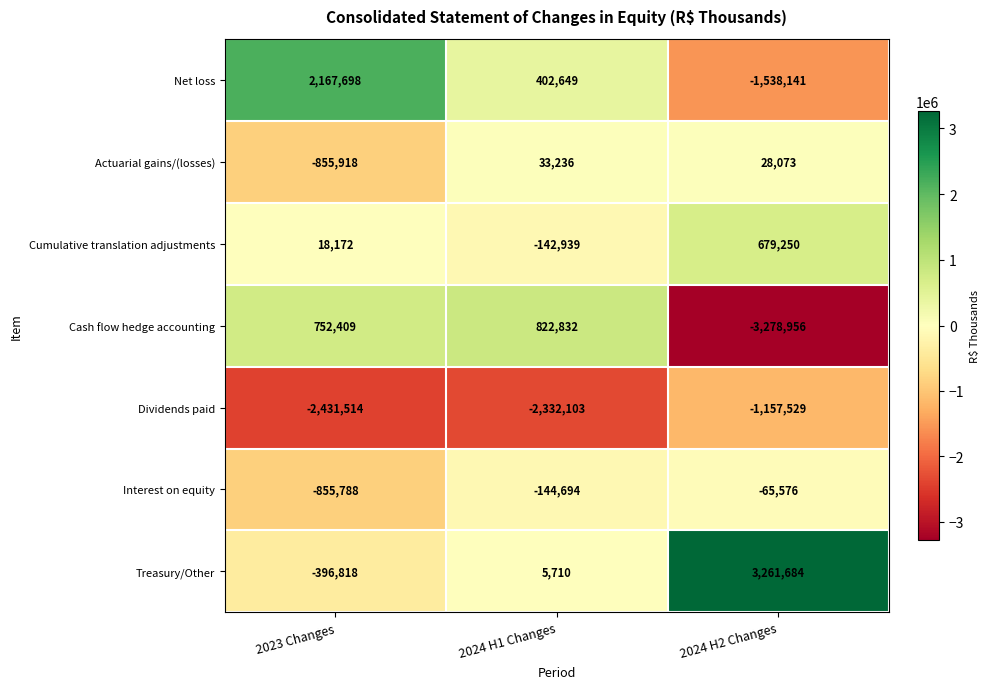

Is the value of Treasury/Other at 2024 H2 Changes greater than the value of Cash flow hedge accounting at 2024 H2 Changes?

Yes